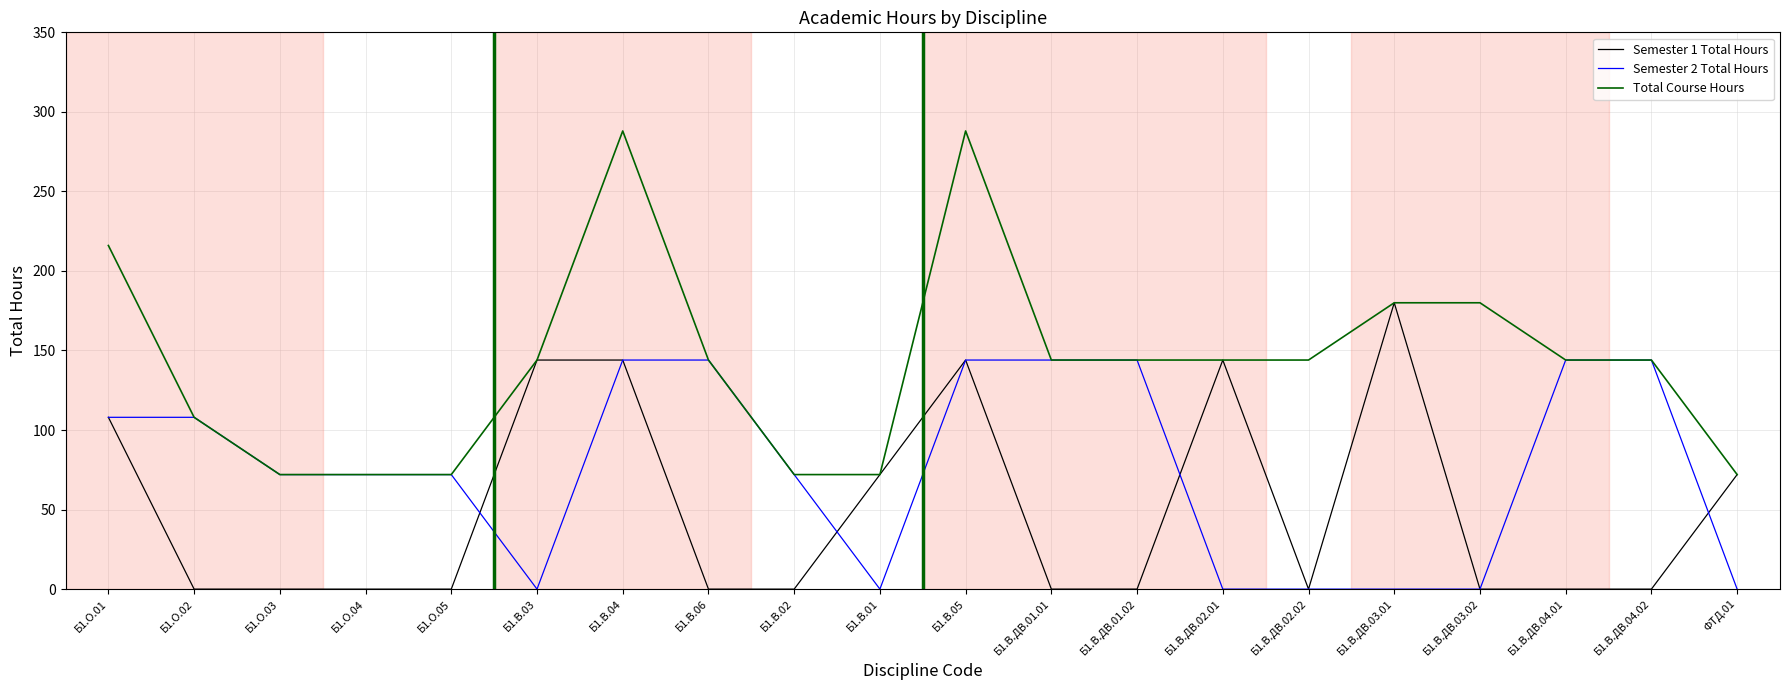

What is the greatest value displayed?

288